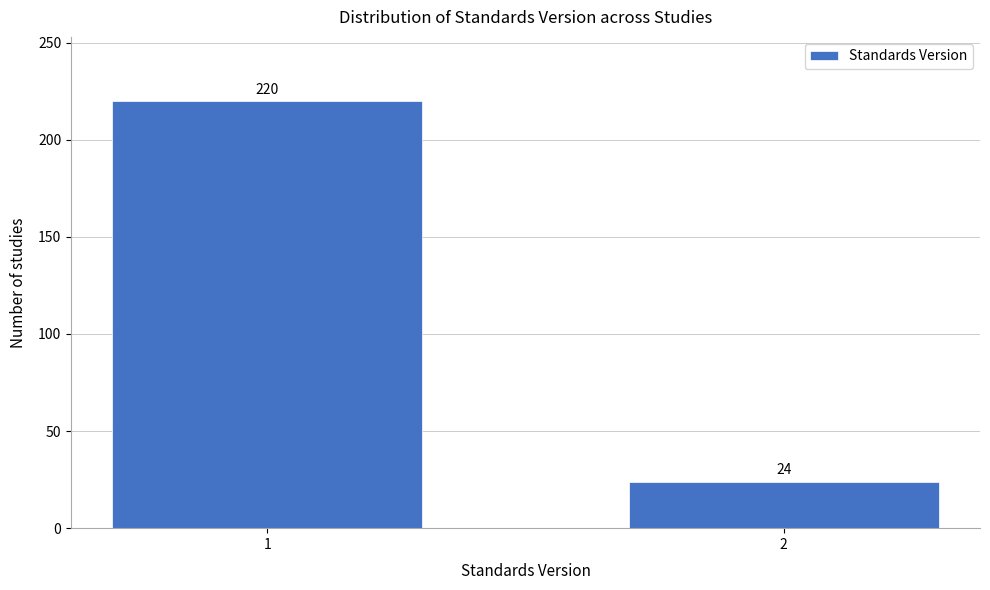

Reading left to right, extract all data points from this chart.

220	24